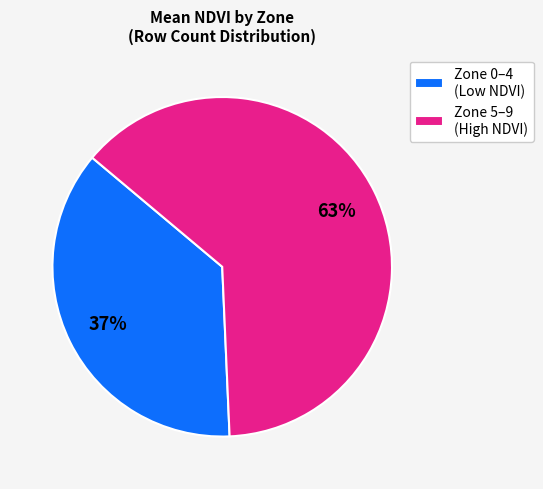

What is the largest slice in the pie chart?

Zone 5–9 (High NDVI)